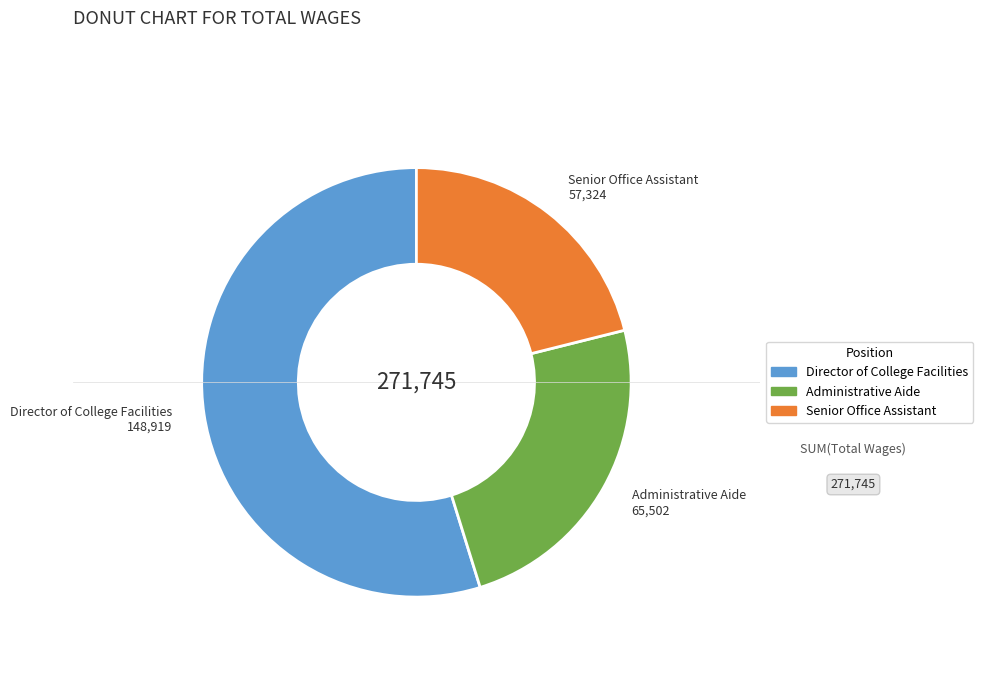

Do Senior Office Assistant and Administrative Aide together represent more than half of the pie?

No